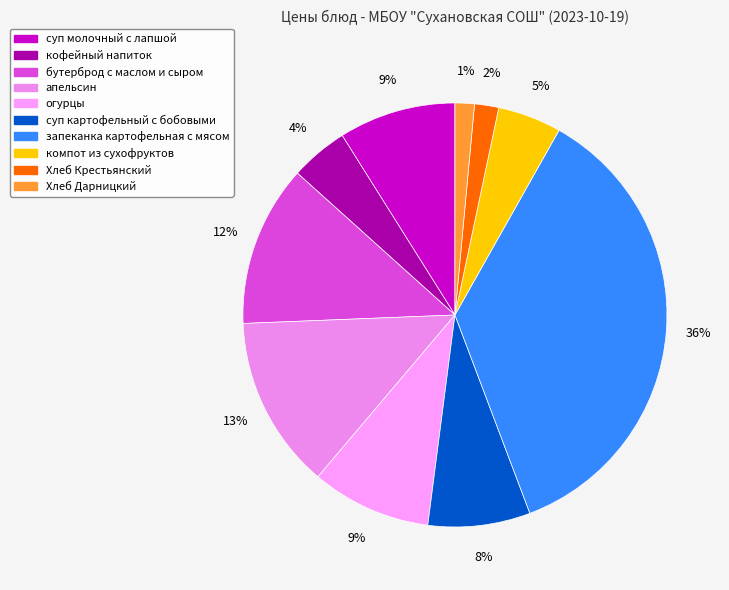

Count the number of slices in the pie.

10